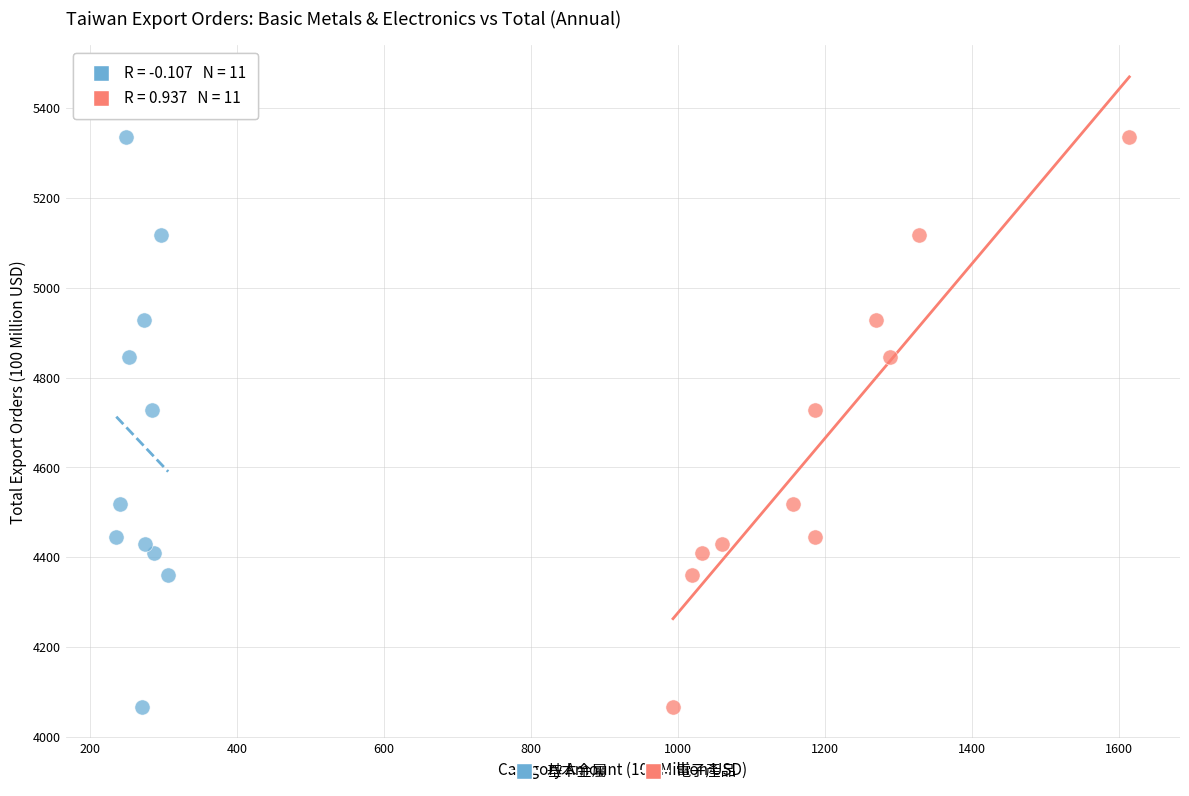

What are all the series names shown in the legend?

基本金屬, 電子產品